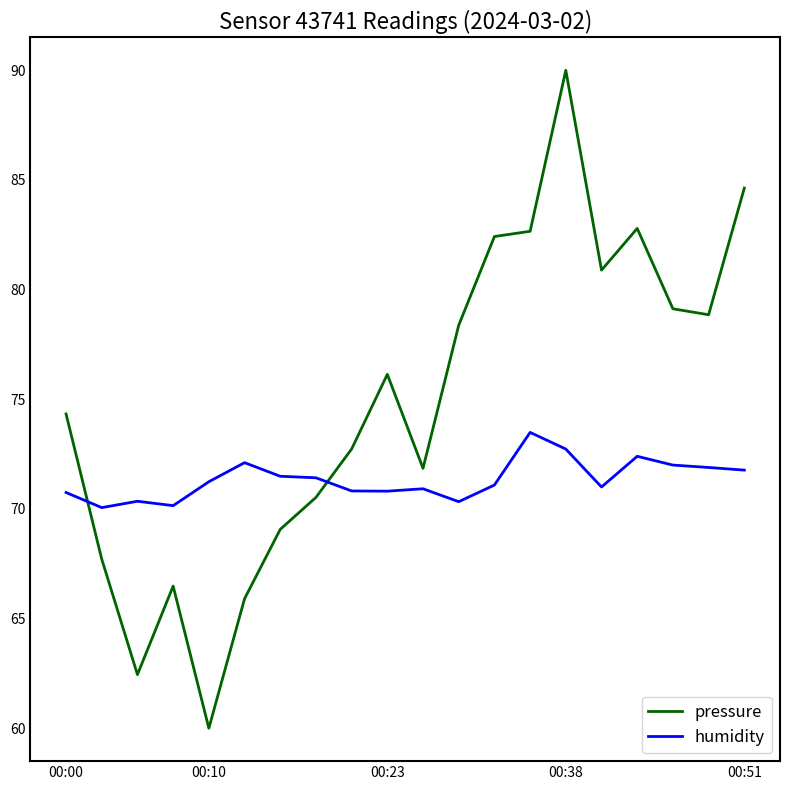

What is the minimum value shown in the chart?

60.0